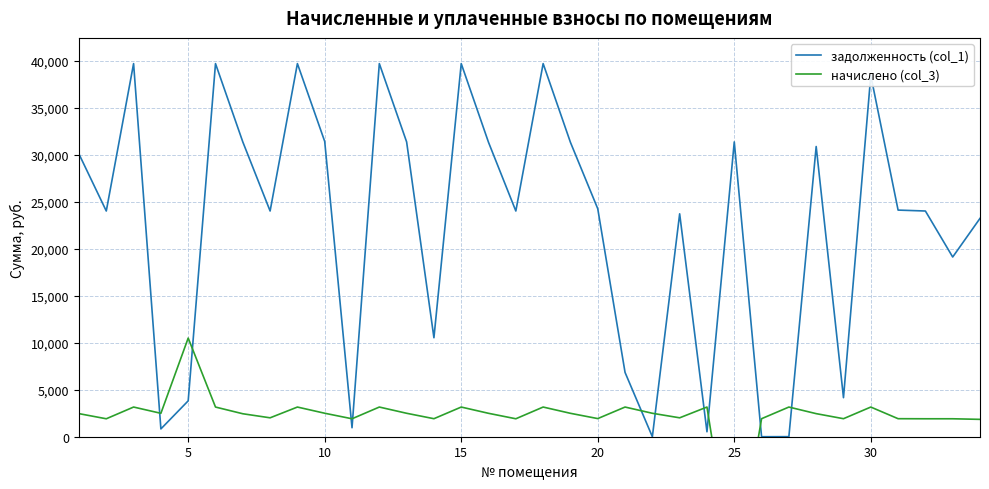

What are all the series names shown in the legend?

задолженность (col_1), начислено (col_3)